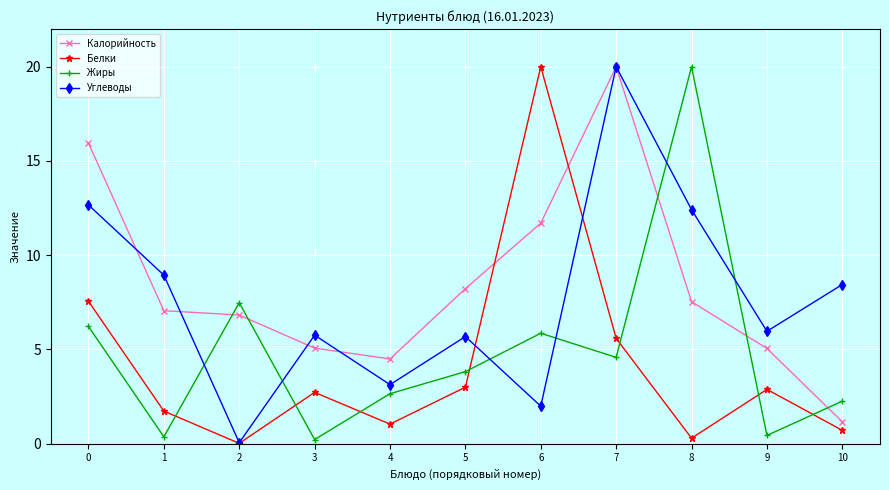

Does the chart have visible grid lines?

Yes